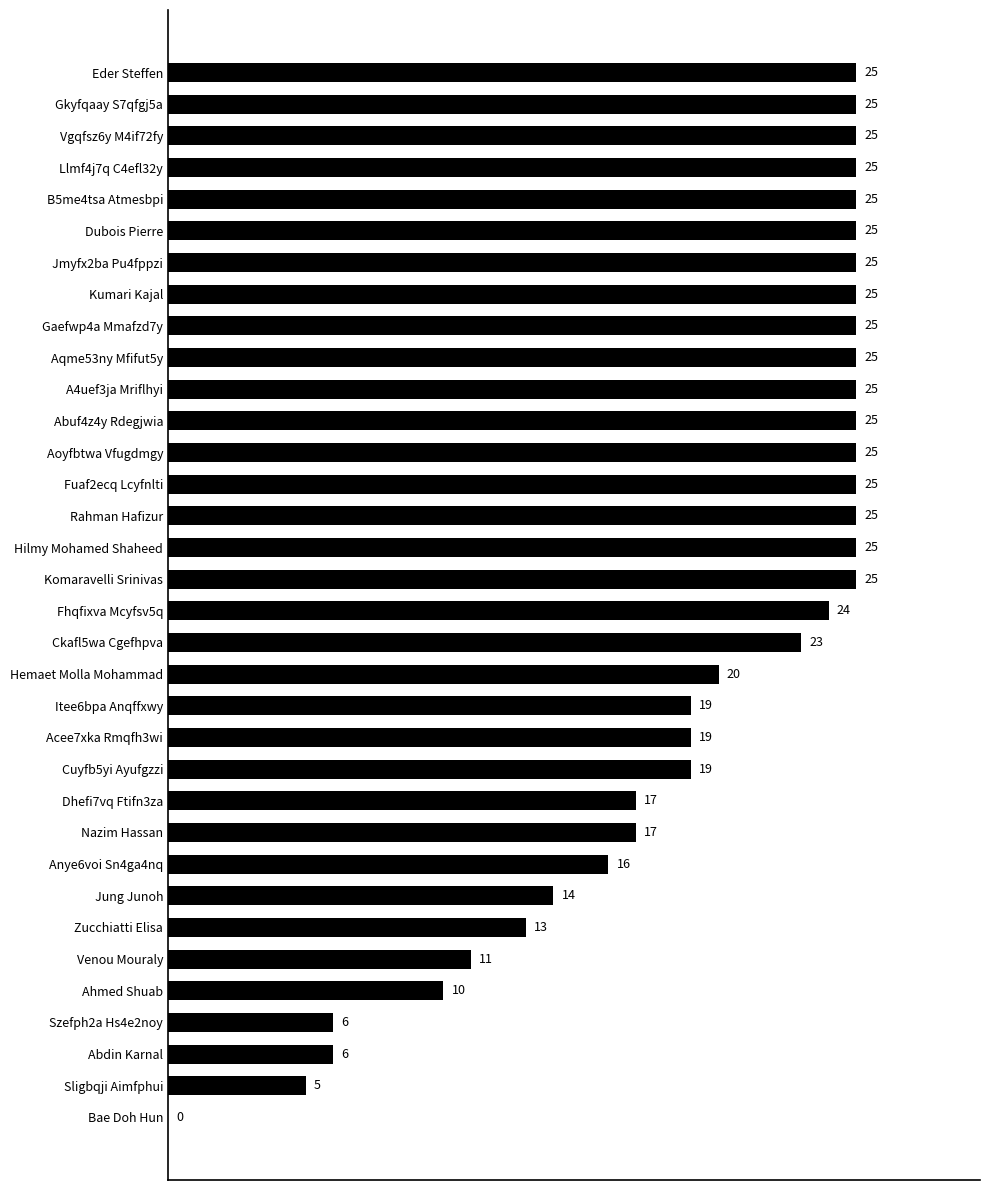

Is it true that the value at Ahmed Shuab is 10?

True